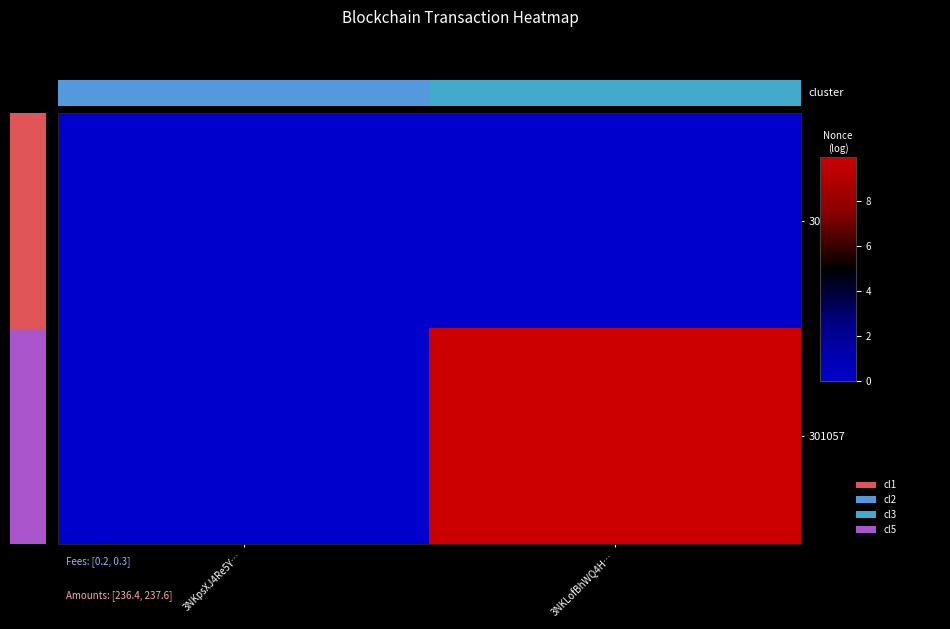

Which series has the largest total across all categories?

row_1